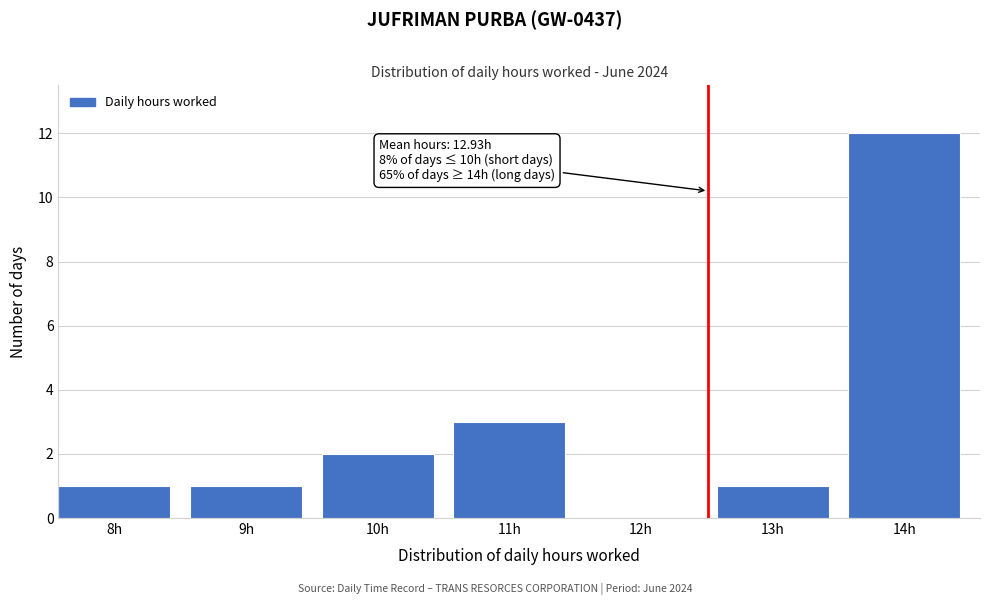

Reading right to left, what are all the values shown in this chart?

14h=12	13h=1	12h=0	11h=3	10h=2	9h=1	8h=1